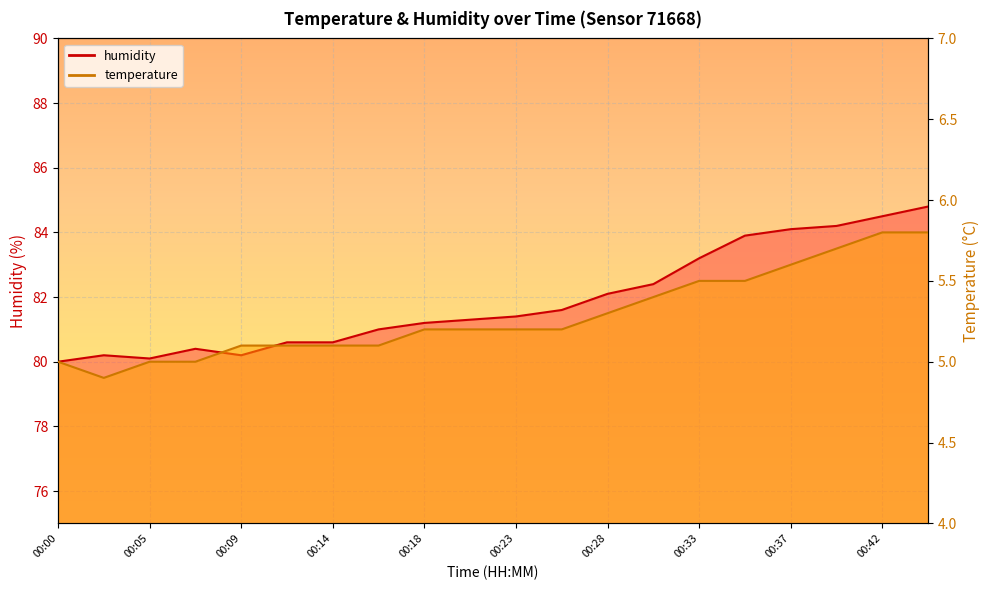

At which category is the sum across all series the highest?

00:44